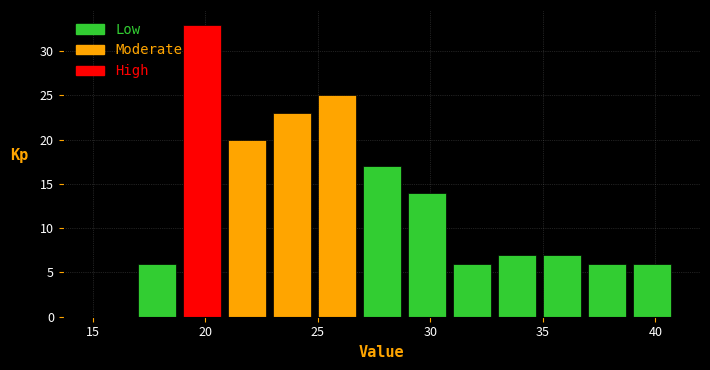

Reading left to right, list every bar in this chart as the range it spans on the x-axis followed by its height. The values are not printed on the chart, so give them approximately, as read against the axis.

15 to 17: 0
17 to 19: 6
19 to 21: 33
21 to 23: 20
23 to 25: 23
25 to 27: 25
27 to 29: 17
29 to 31: 14
31 to 33: 6
33 to 35: 7
35 to 37: 7
37 to 39: 6
39 to 41: 6